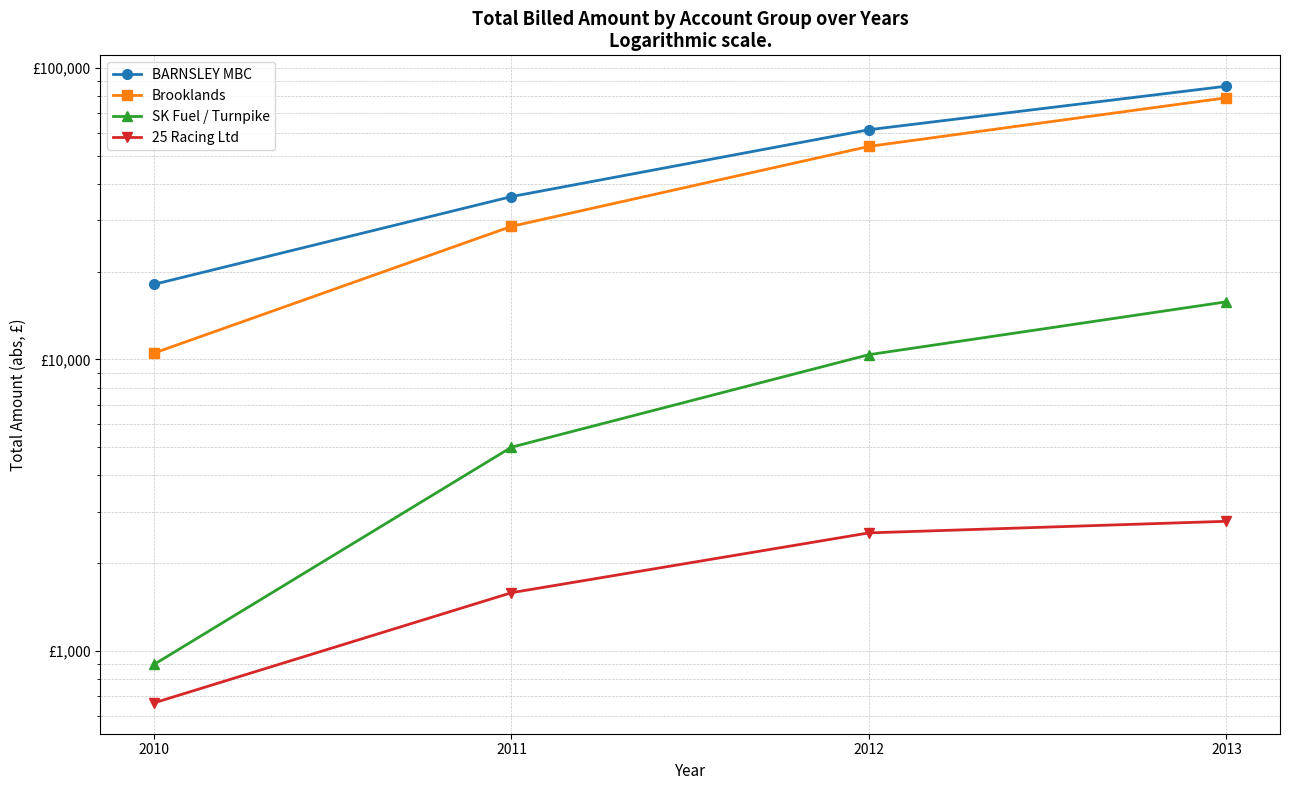

Is it true that 25 Racing Ltd equals 2539.3 at 2012?

True